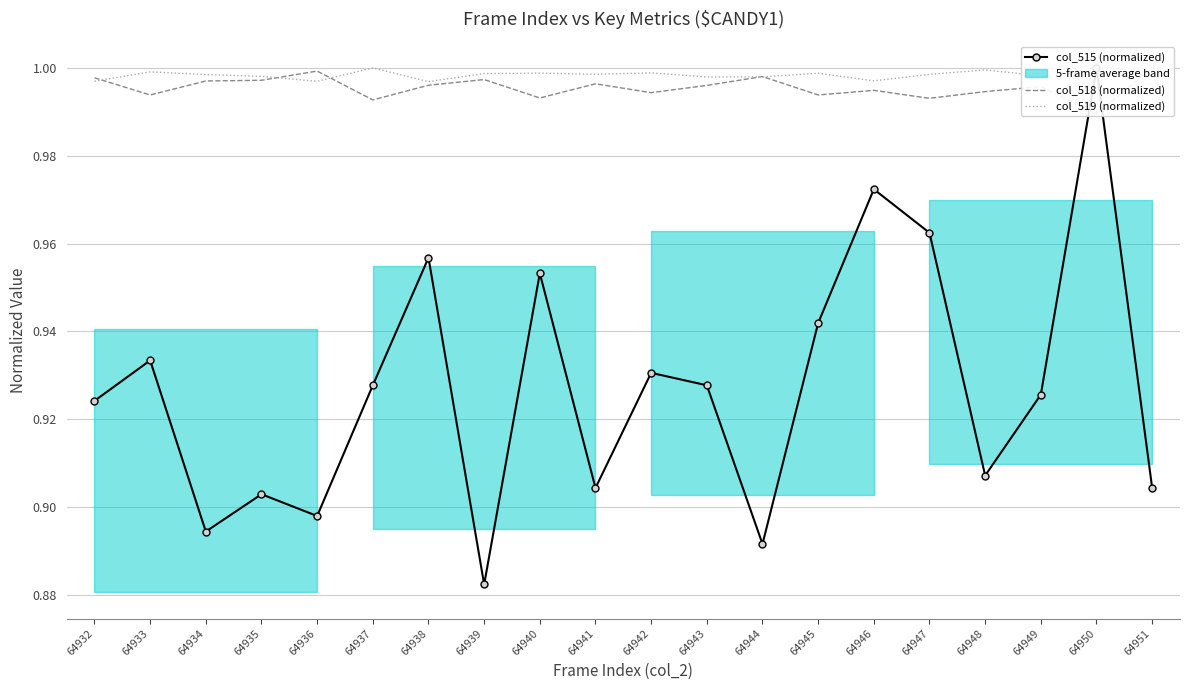

How many interior local valleys does the col_515 (normalized) series have?

6